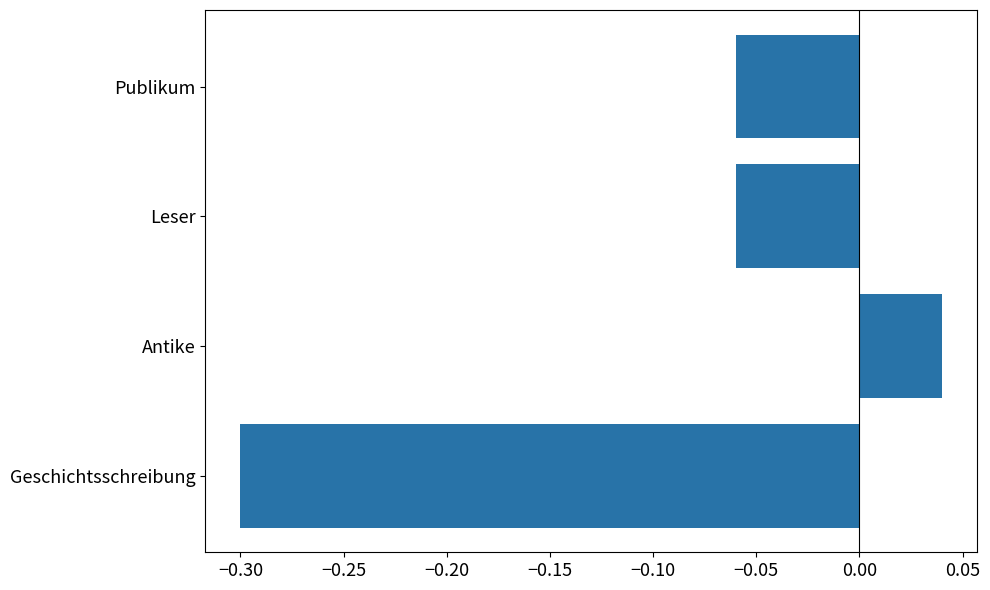

What is the change in value from Geschichtsschreibung to Leser?

+0.2